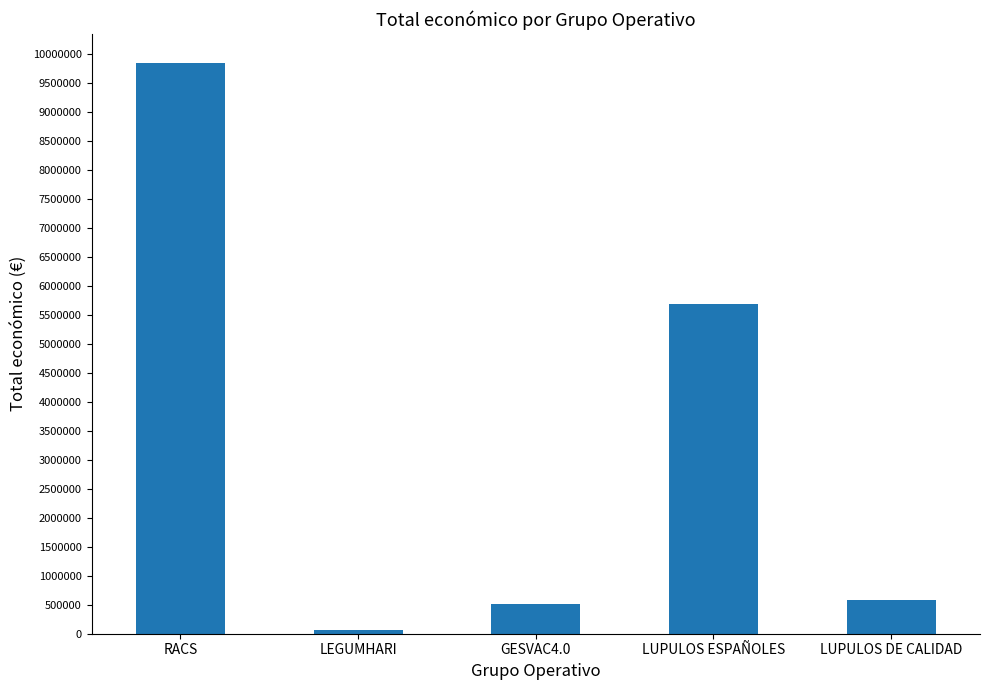

Reading left to right, transcribe all the data shown in this chart.

RACS=9847932	LEGUMHARI=57500	GESVAC4.0=520062	LUPULOS ESPAÑOLES=5685677	LUPULOS DE CALIDAD=577576